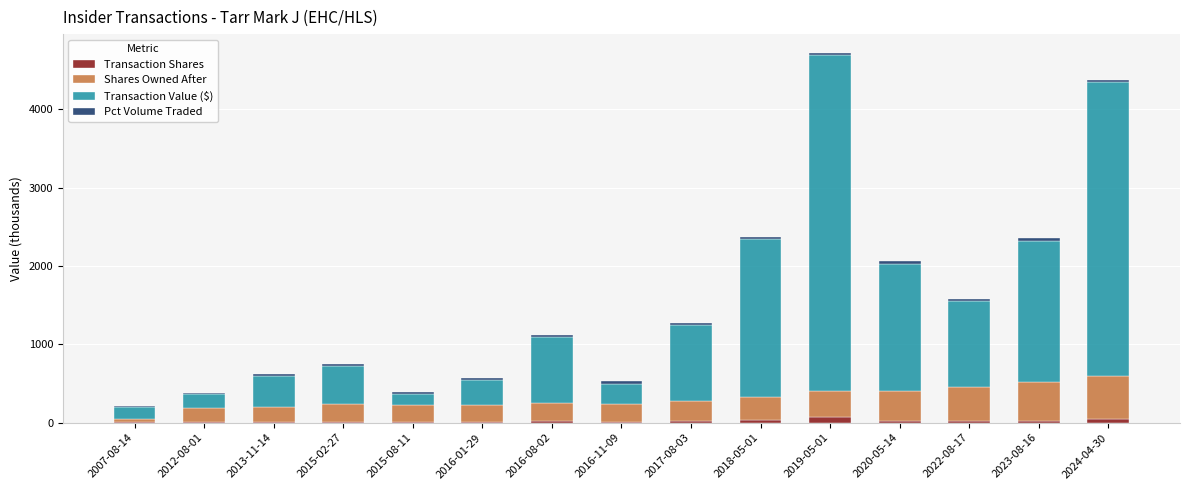

Are the bars horizontal?

No